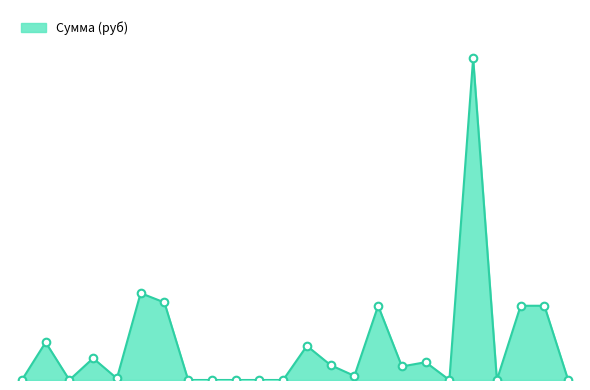

Is this an area chart (filled region under the line)?

Yes